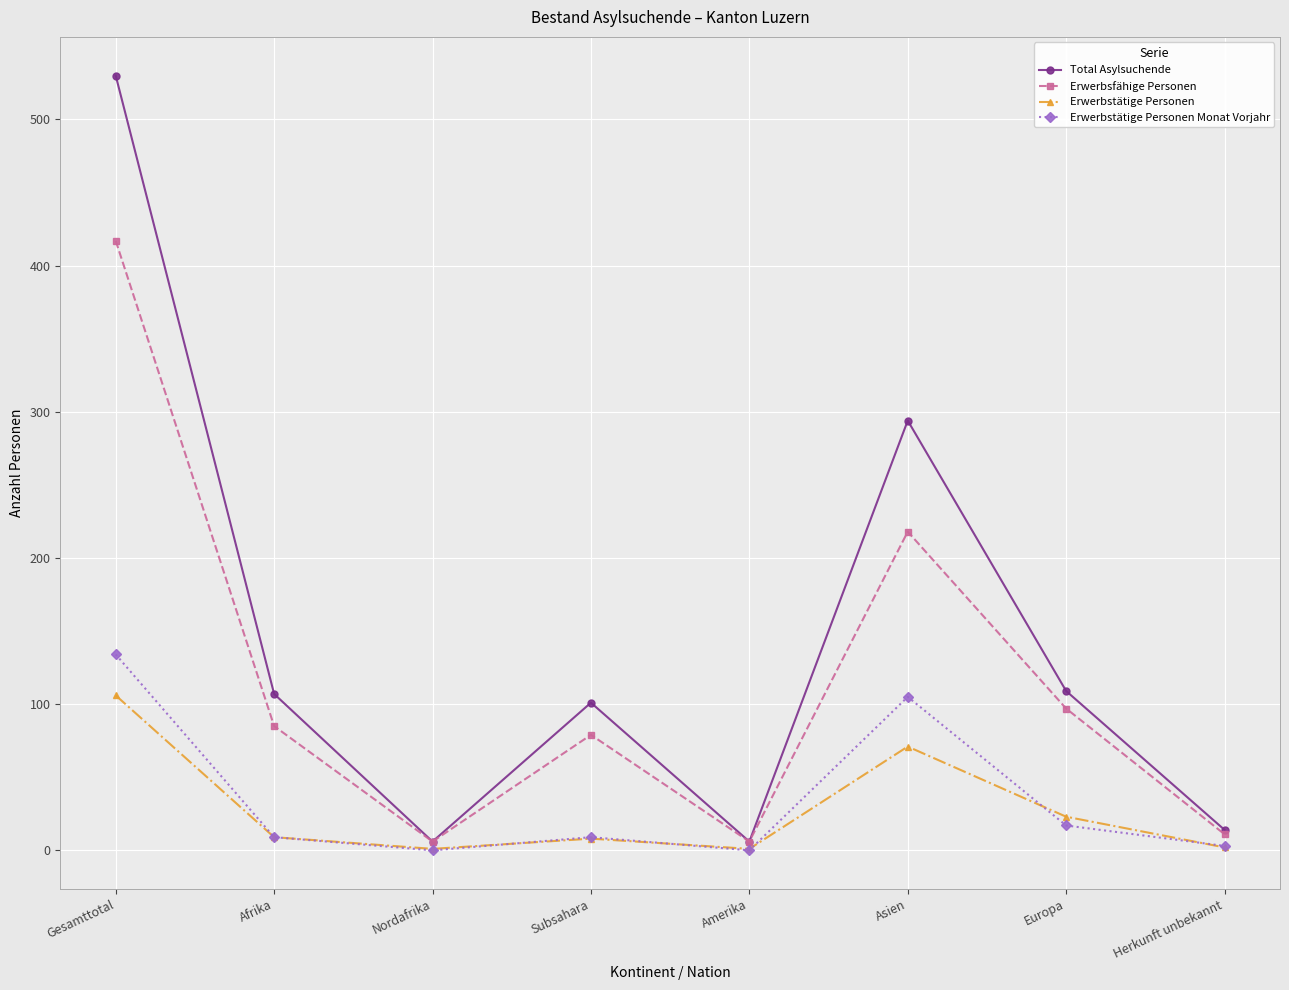

The Total Asylsuchende series shows 14 at Herkunft unbekannt. True or false?

True